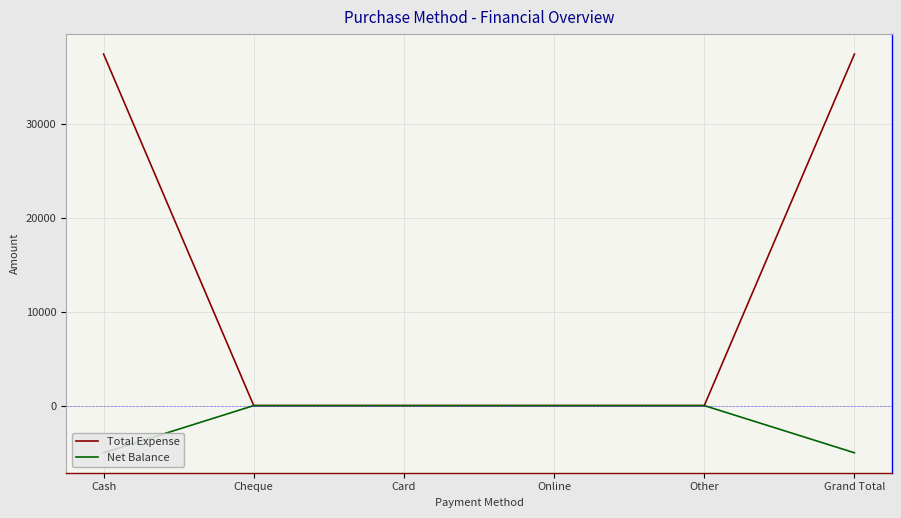

What are all the series names shown in the legend?

Total Expense, Net Balance